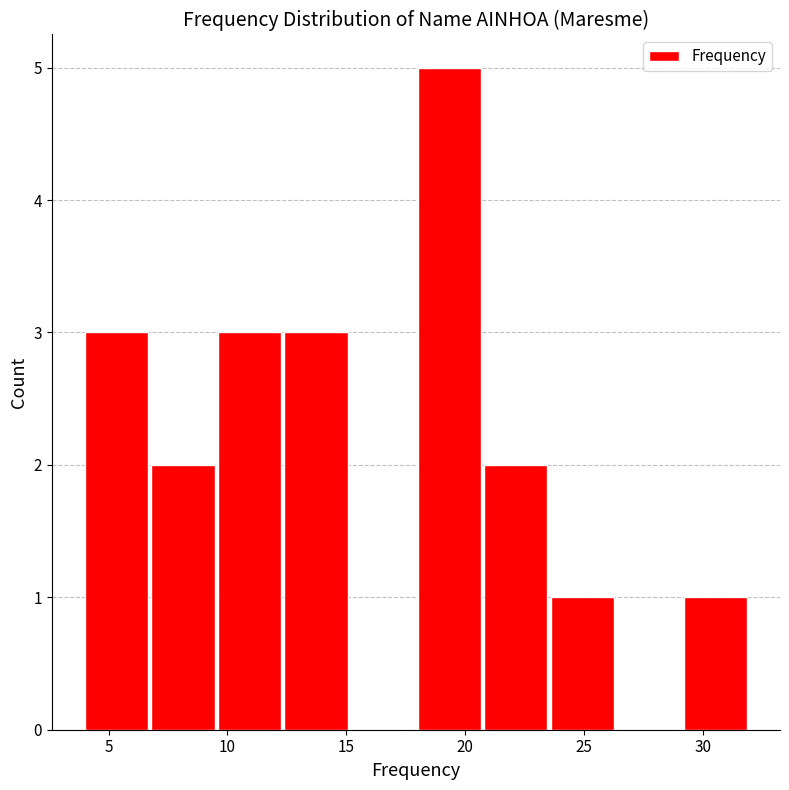

Which range on the x-axis has the tallest bar?

18.0 to 20.8